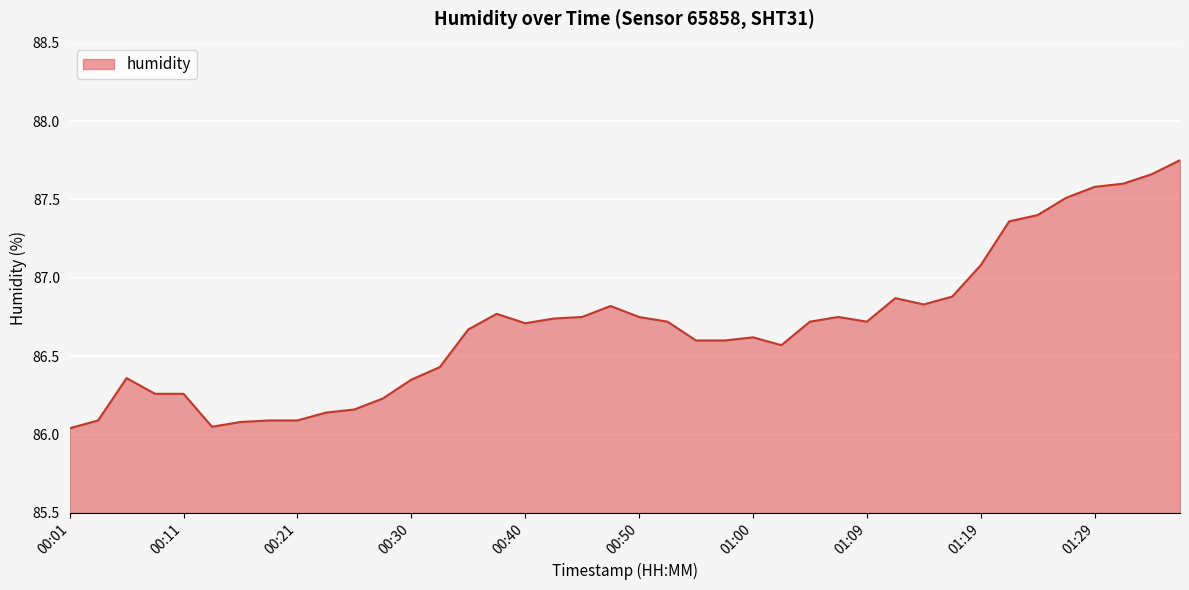

What is the difference between the maximum and minimum values?

1.7